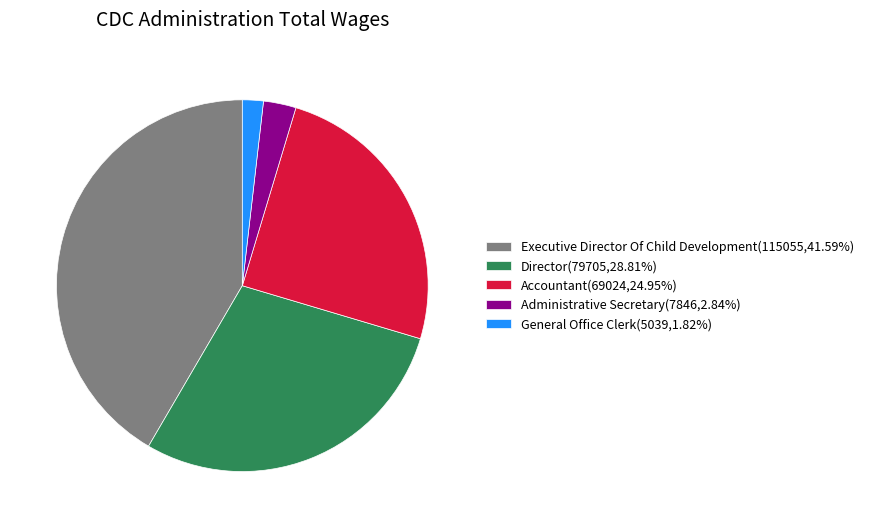

Is there a majority slice in this chart?

No